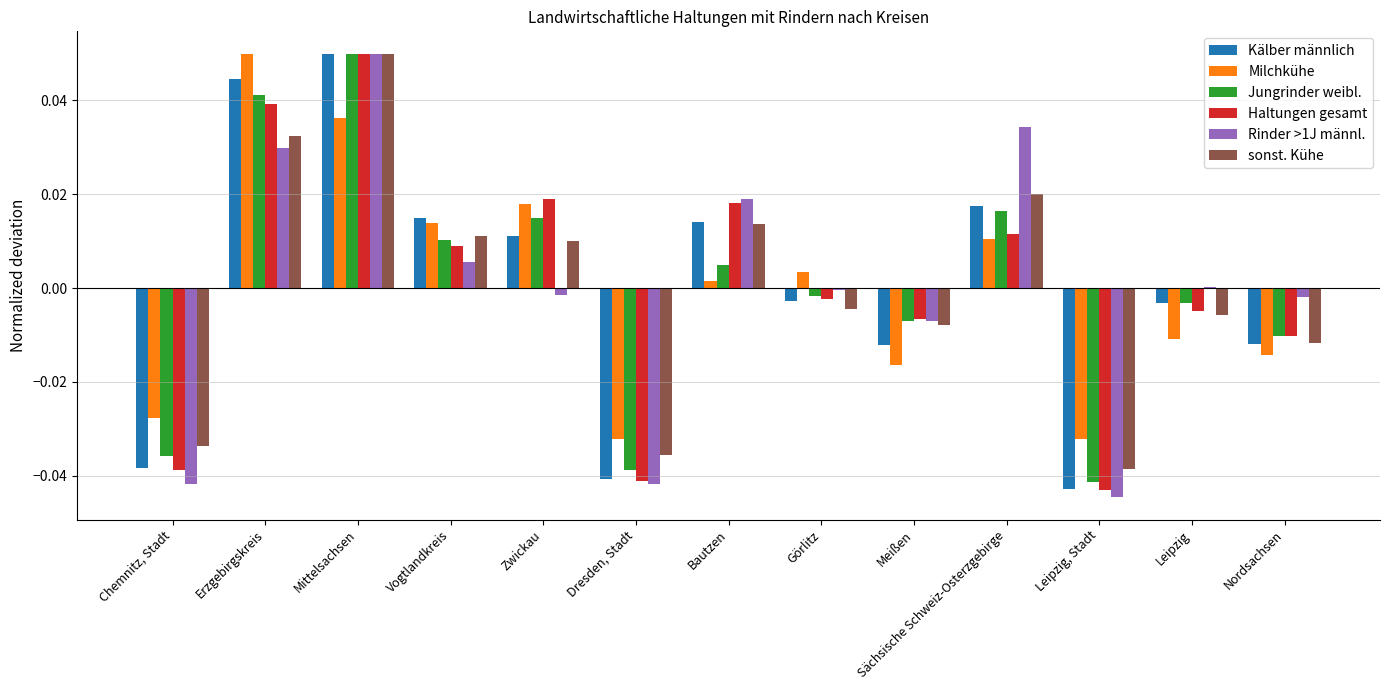

Where is Milchkühe nearest to the value 0?

Bautzen